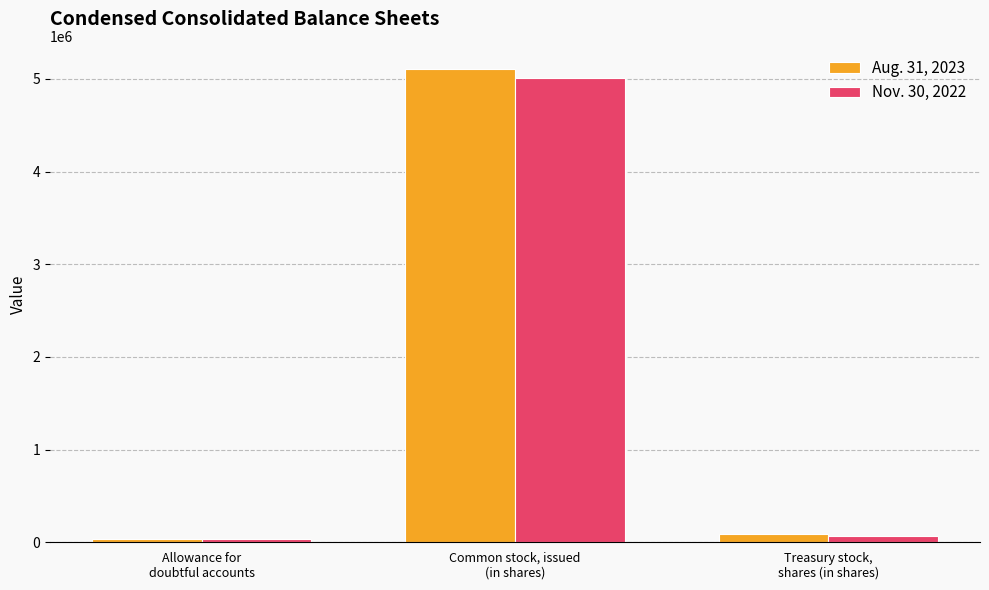

How many groups of bars are there?

3